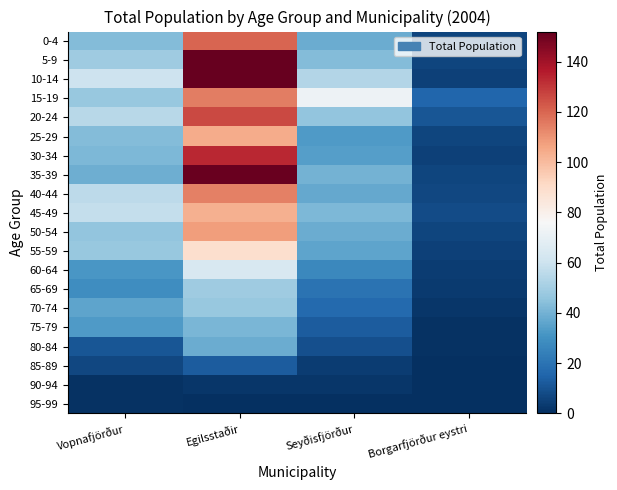

At which category is the sum across all series the highest?

Egilsstaðir